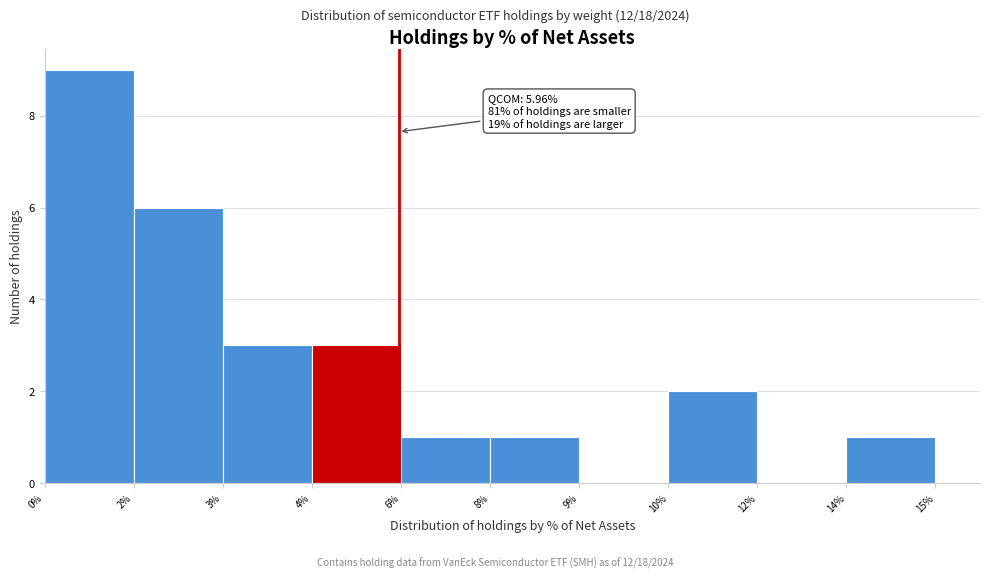

Reading left to right, extract all data points from this chart.

0%=9	2%=6	3%=3	4%=3	6%=1	8%=1	9%=0	10%=2	12%=0	14%=1